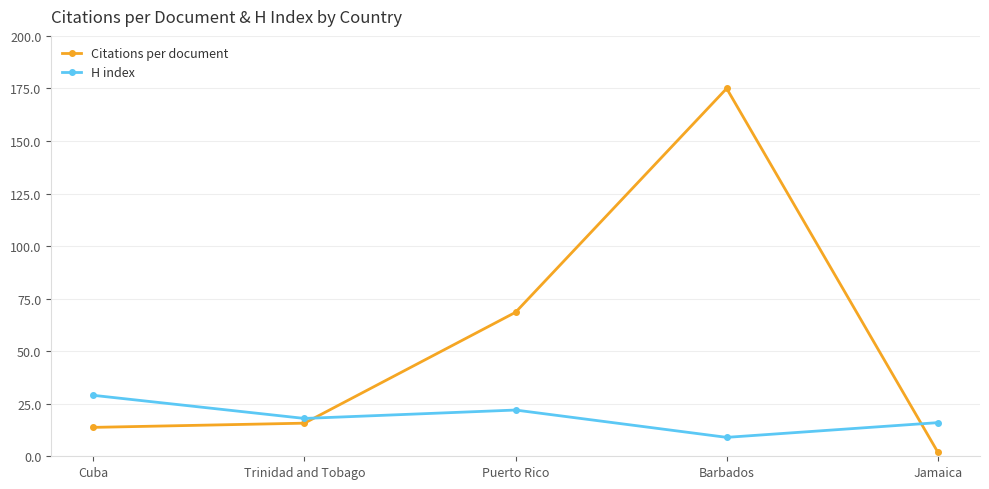

At which label is H index closest to 19?

Trinidad and Tobago